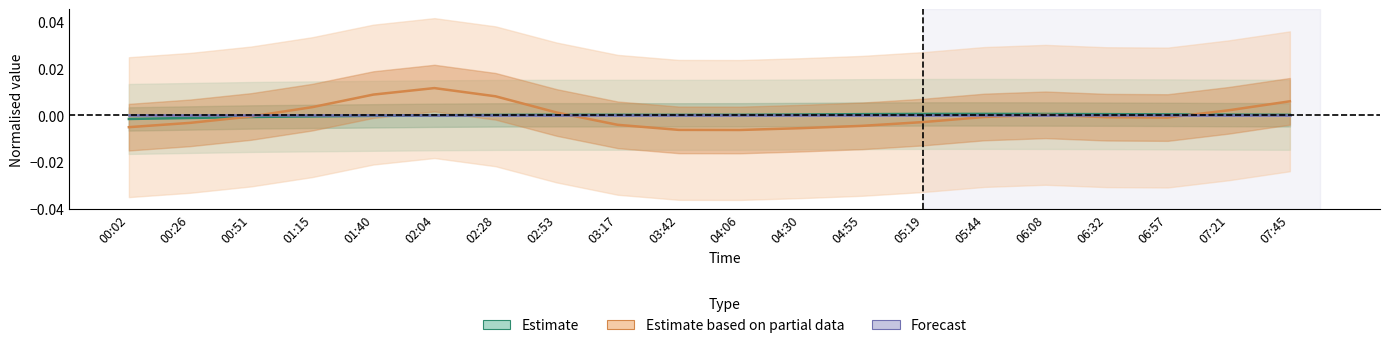

Where do Estimate based on partial data and Estimate first cross each other?

00:26 and 00:51